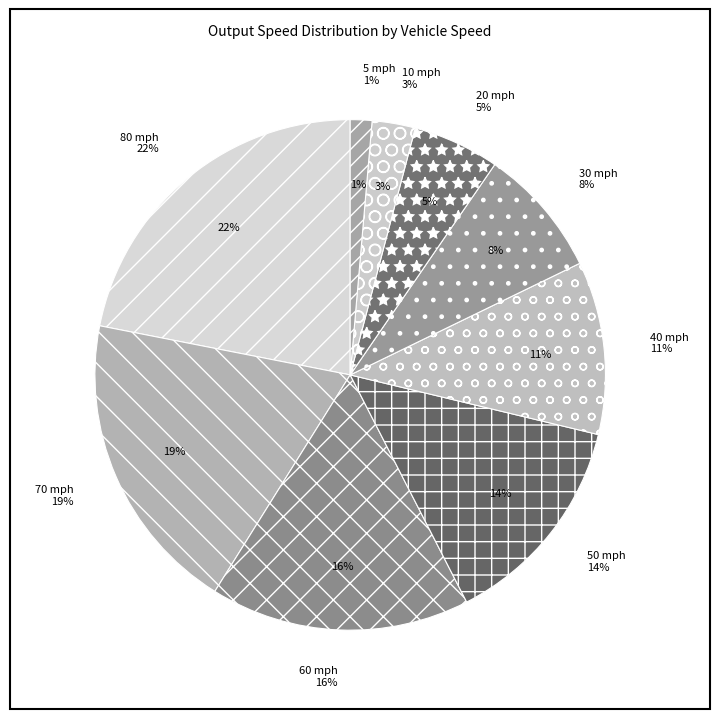

What is the largest slice in the pie chart?

80 mph